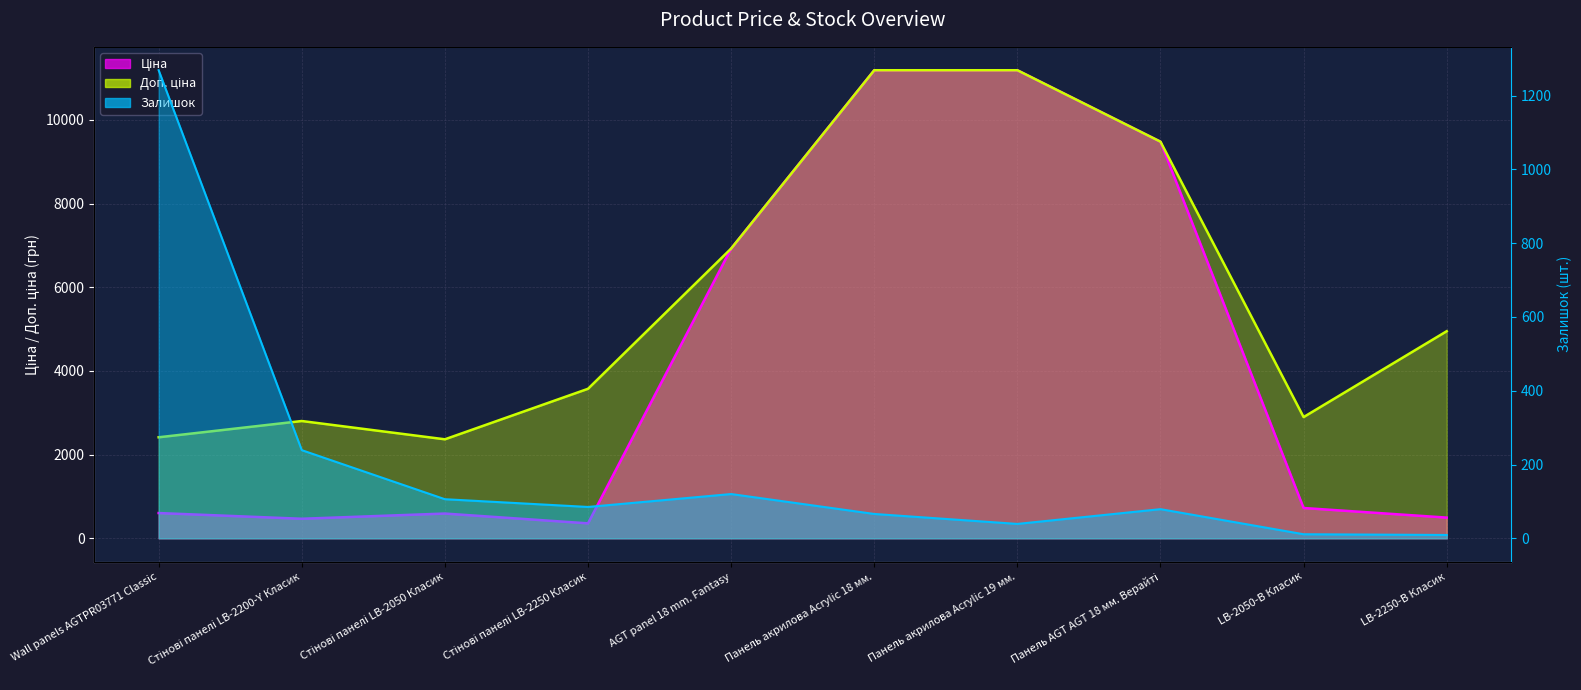

Which label corresponds to the smallest value in the chart?

LB-2250-В Класик